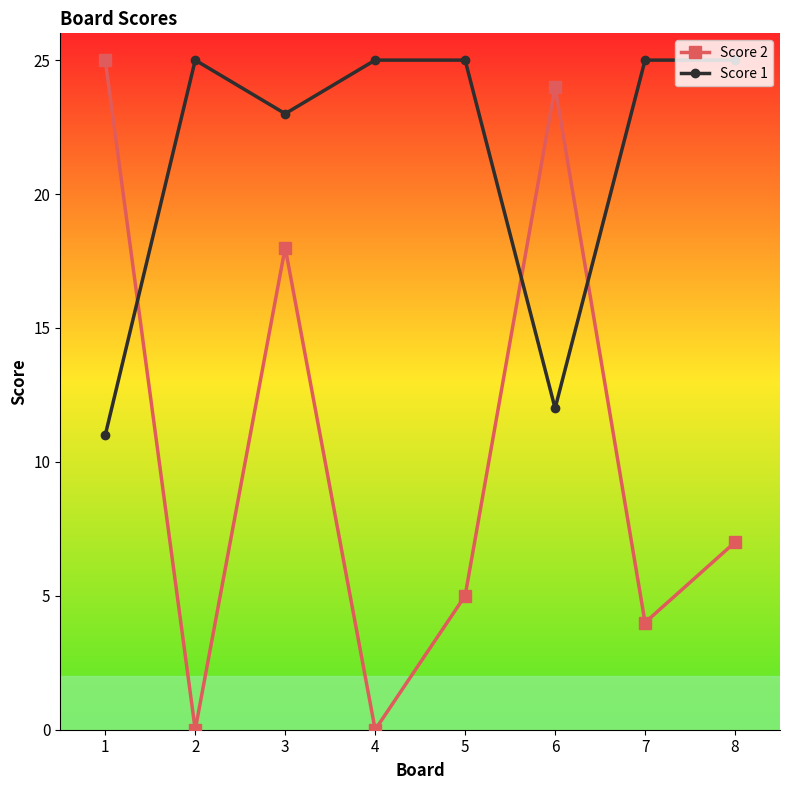

What is the difference between the maximum and minimum values in the Score 1 series?

14